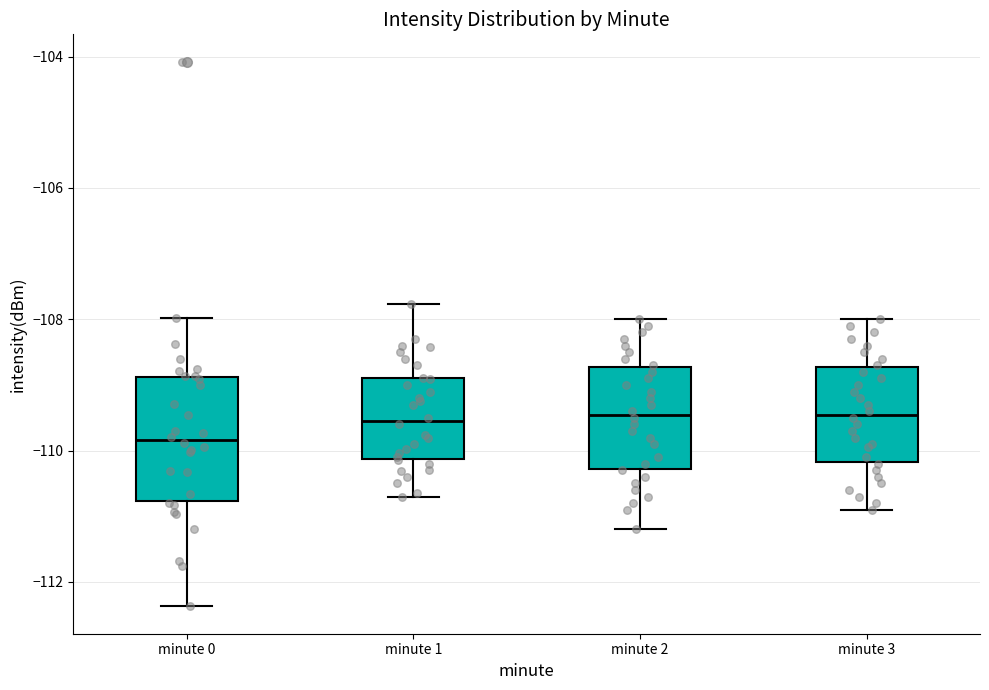

Which box has the lowest median line?

minute 0